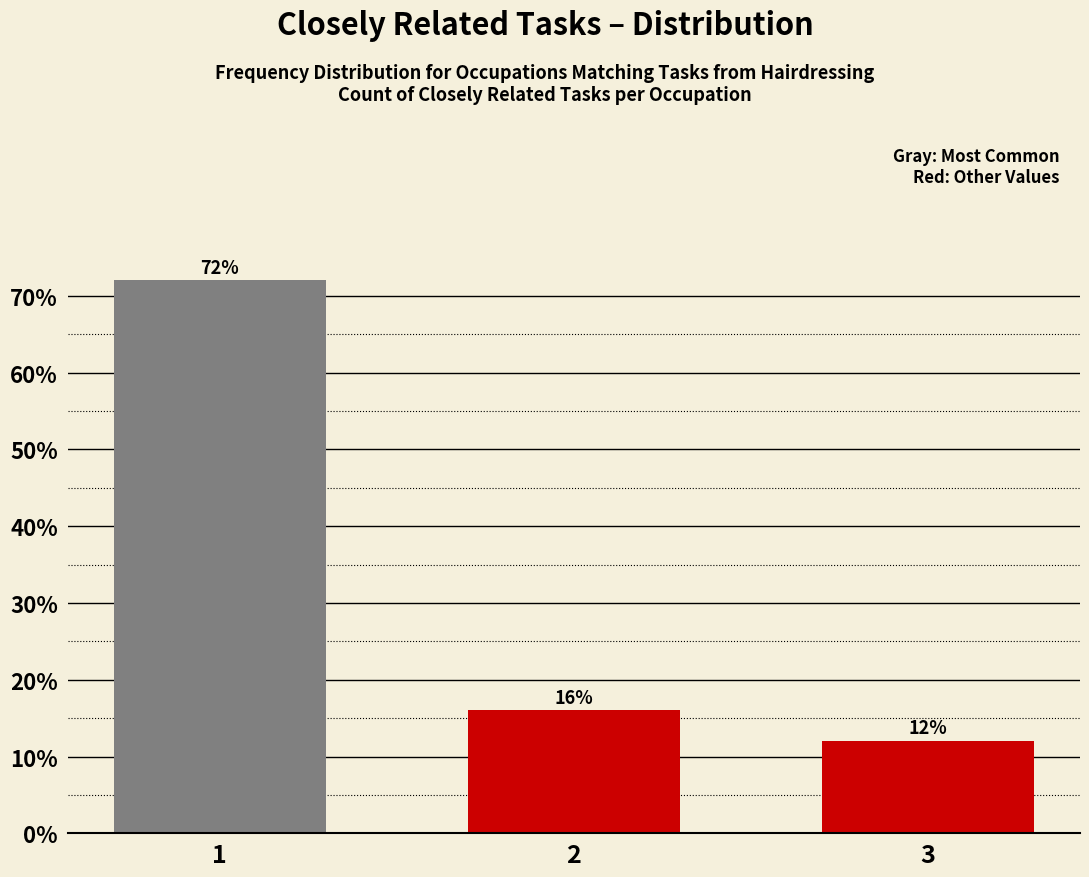

Reading left to right, transcribe all the data shown in this chart.

1=72	2=16	3=12